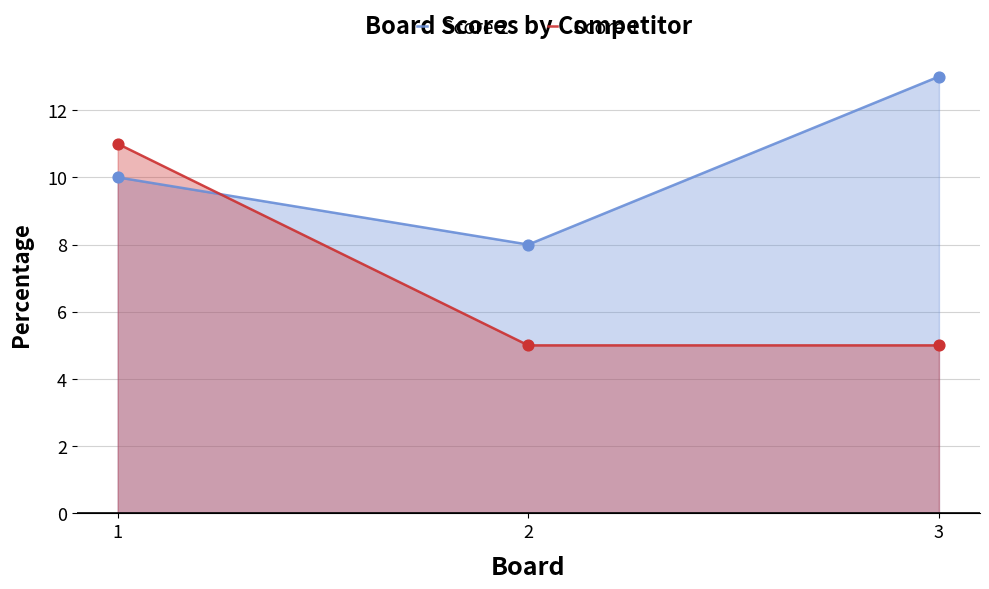

What are all the series names shown in the legend?

Score 2, Score 1